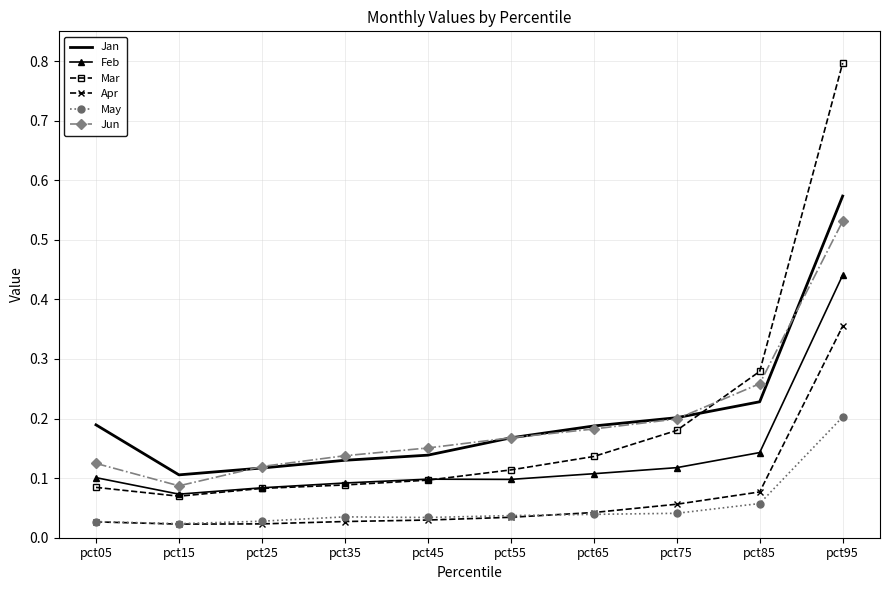

At which category is the sum across all series the highest?

pct95